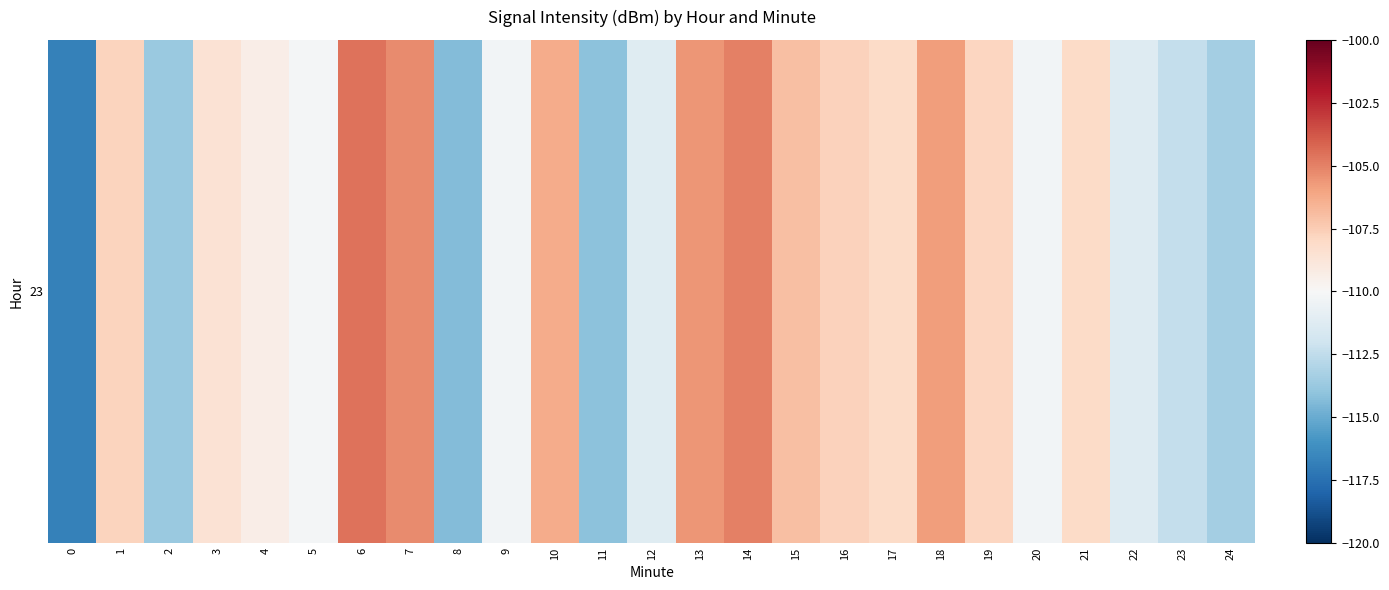

At which category does the chart reach its peak across all series?

6